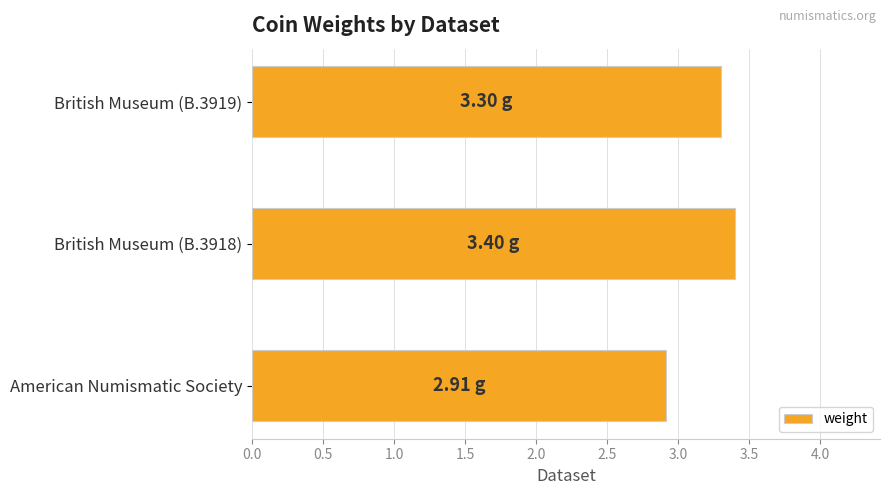

Count the values in the range 2 to 3.

1